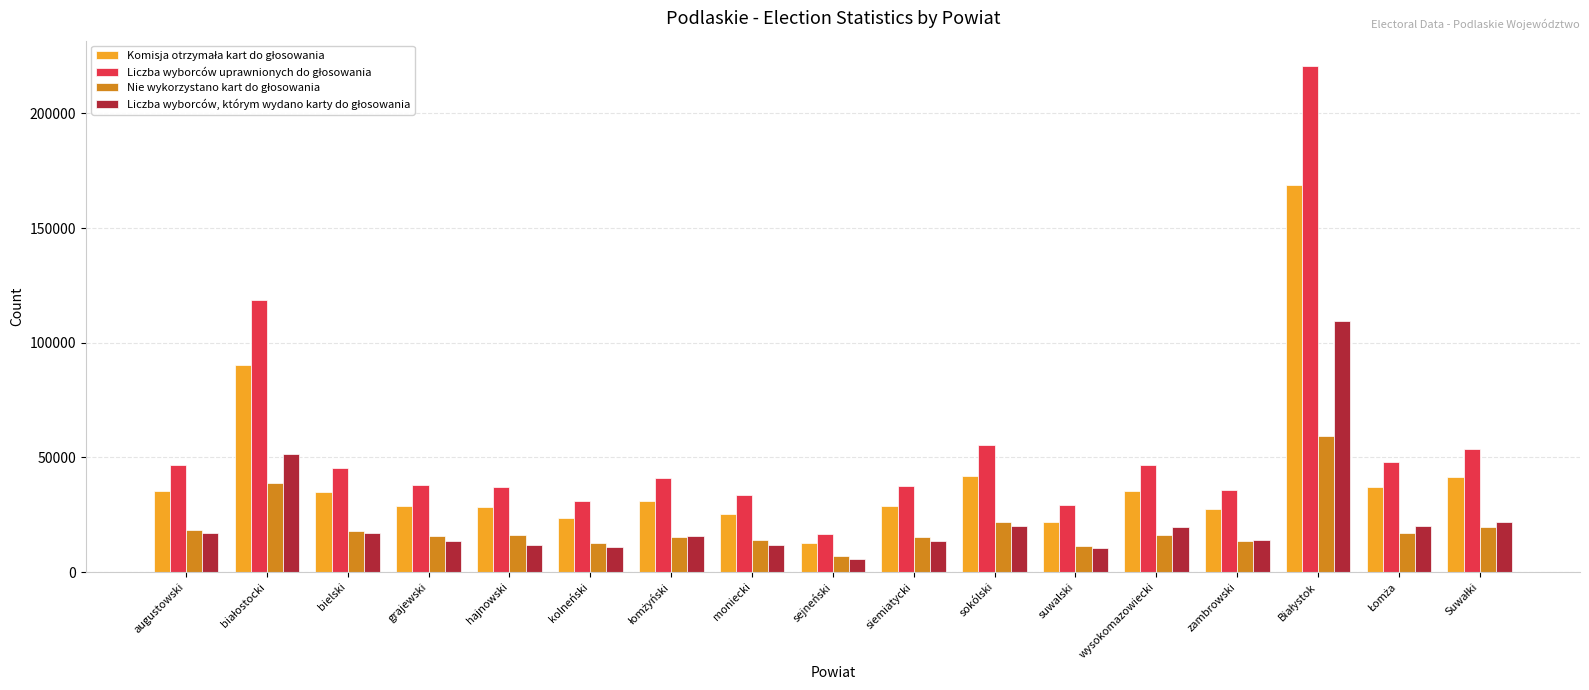

What is the smallest value displayed?

5520